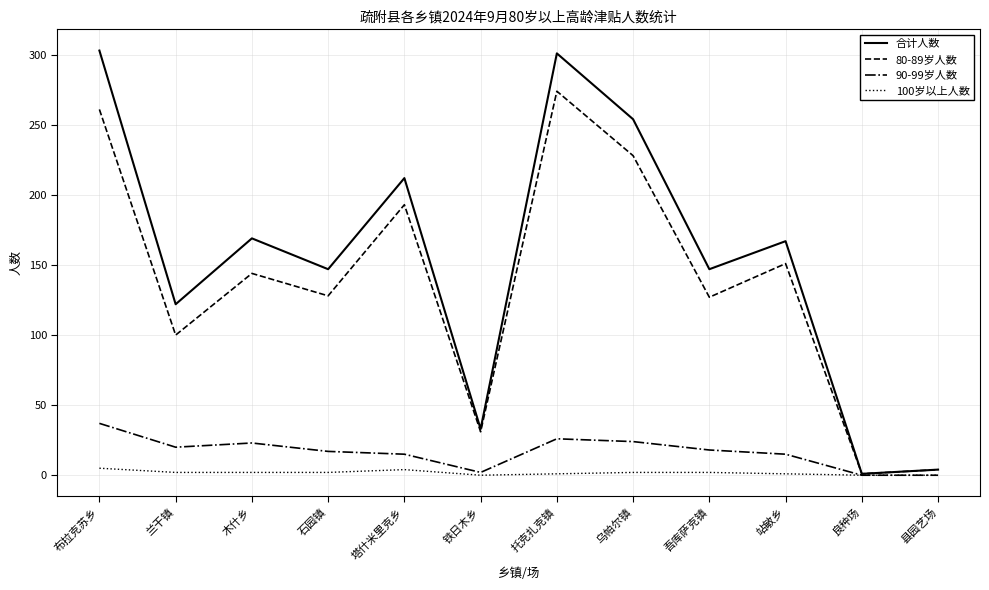

What are all the series names shown in the legend?

合计人数, 80-89岁人数, 90-99岁人数, 100岁以上人数